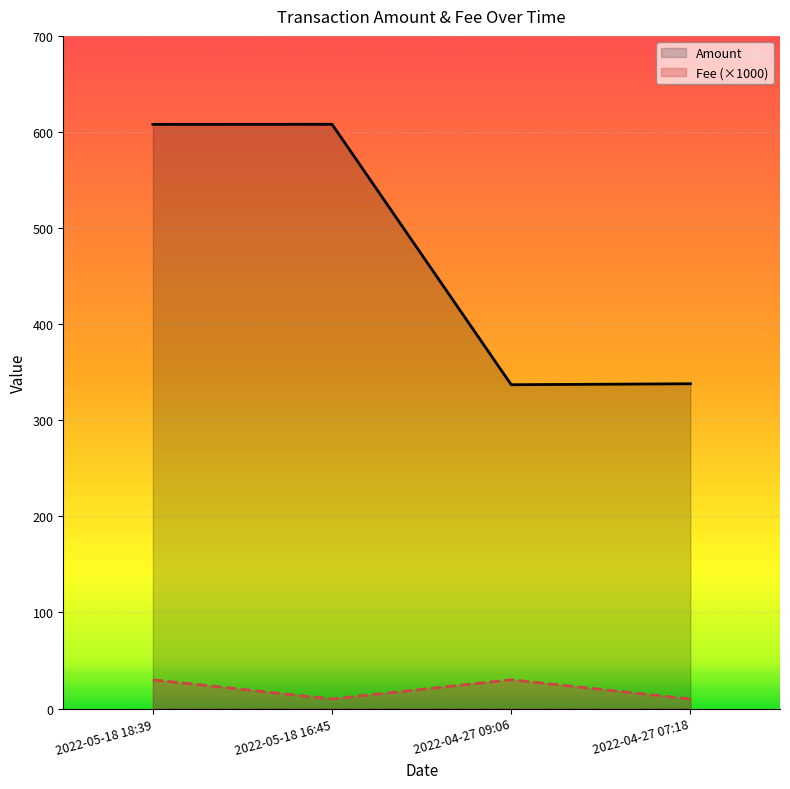

Does the chart display data point markers on the line(s)?

No